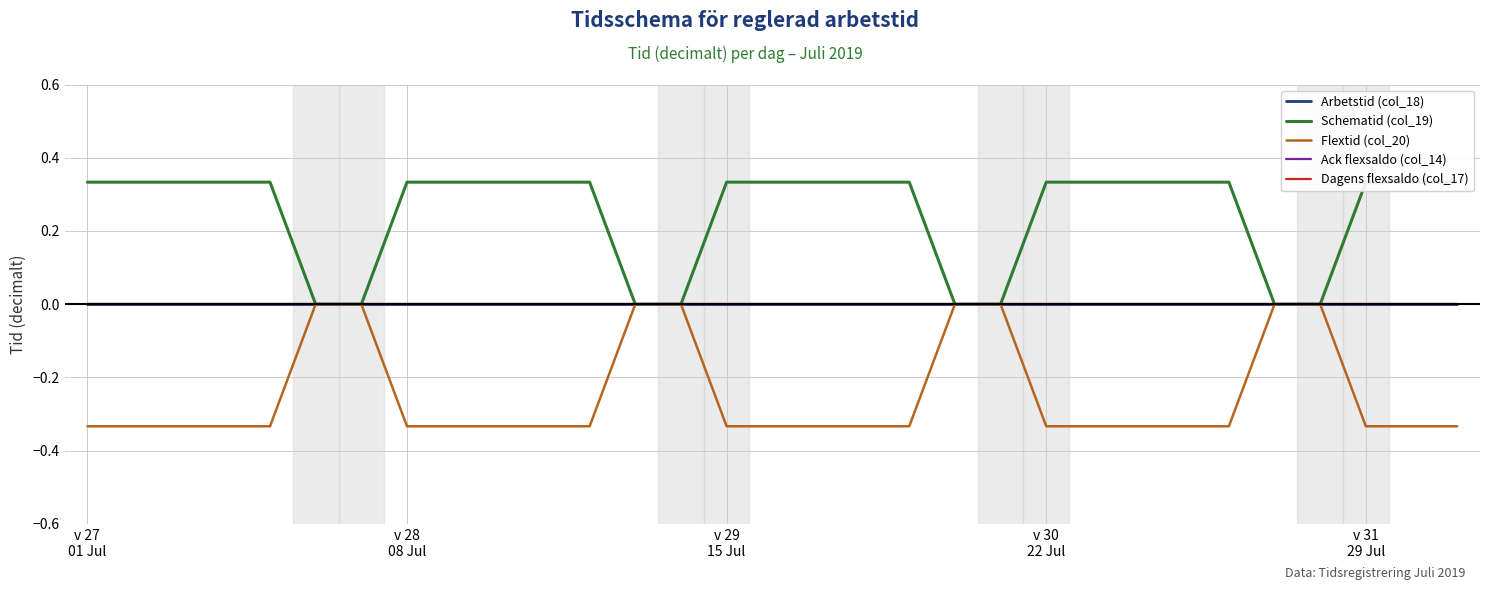

Reading left to right, what are all the values shown in this chart?

Arbetstid (col_18): 0.0	0.0	0.0	0.0	0.0	0.0	0.0	0.0	0.0	0.0	0.0	0.0	0.0	0.0	0.0	0.0	0.0	0.0	0.0	0.0	0.0	0.0	0.0	0.0	0.0	0.0	0.0	0.0	0.0	0.0	0.0
Schematid (col_19): 0.3	0.3	0.3	0.3	0.3	0.0	0.0	0.3	0.3	0.3	0.3	0.3	0.0	0.0	0.3	0.3	0.3	0.3	0.3	0.0	0.0	0.3	0.3	0.3	0.3	0.3	0.0	0.0	0.3	0.3	0.3
Flextid (col_20): -0.3	-0.3	-0.3	-0.3	-0.3	0.0	0.0	-0.3	-0.3	-0.3	-0.3	-0.3	0.0	0.0	-0.3	-0.3	-0.3	-0.3	-0.3	0.0	0.0	-0.3	-0.3	-0.3	-0.3	-0.3	0.0	0.0	-0.3	-0.3	-0.3
Ack flexsaldo (col_14): 0.0	0.0	0.0	0.0	0.0	0.0	0.0	0.0	0.0	0.0	0.0	0.0	0.0	0.0	0.0	0.0	0.0	0.0	0.0	0.0	0.0	0.0	0.0	0.0	0.0	0.0	0.0	0.0	0.0	0.0	0.0
Dagens flexsaldo (col_17): 0.0	0.0	0.0	0.0	0.0	0.0	0.0	0.0	0.0	0.0	0.0	0.0	0.0	0.0	0.0	0.0	0.0	0.0	0.0	0.0	0.0	0.0	0.0	0.0	0.0	0.0	0.0	0.0	0.0	0.0	0.0